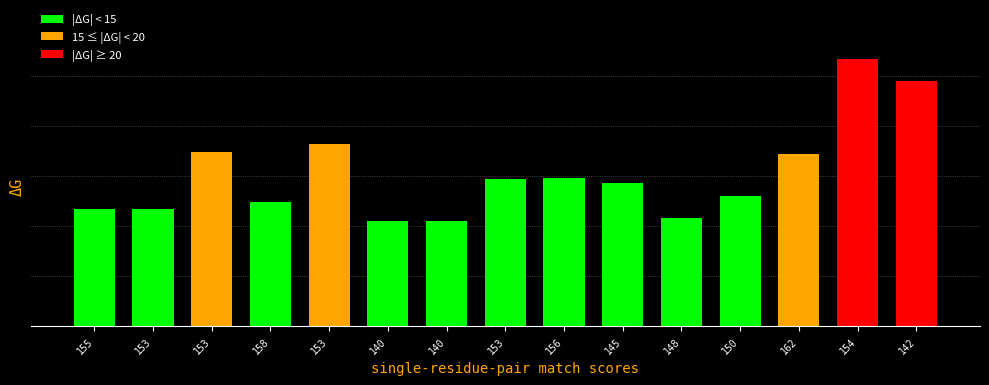

Where is the data nearest to the value 18?

153